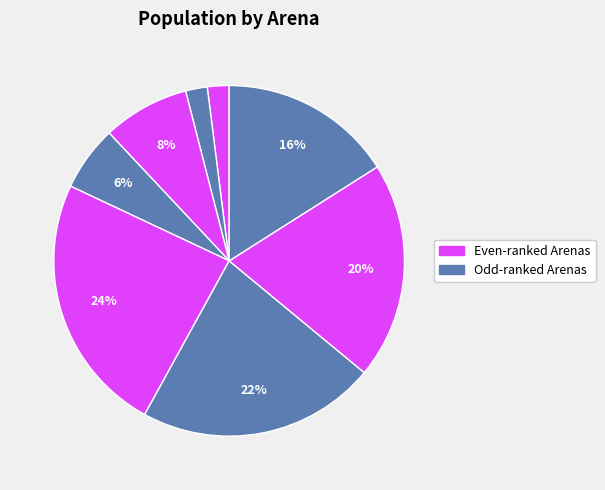

How many segments does this pie chart have?

8